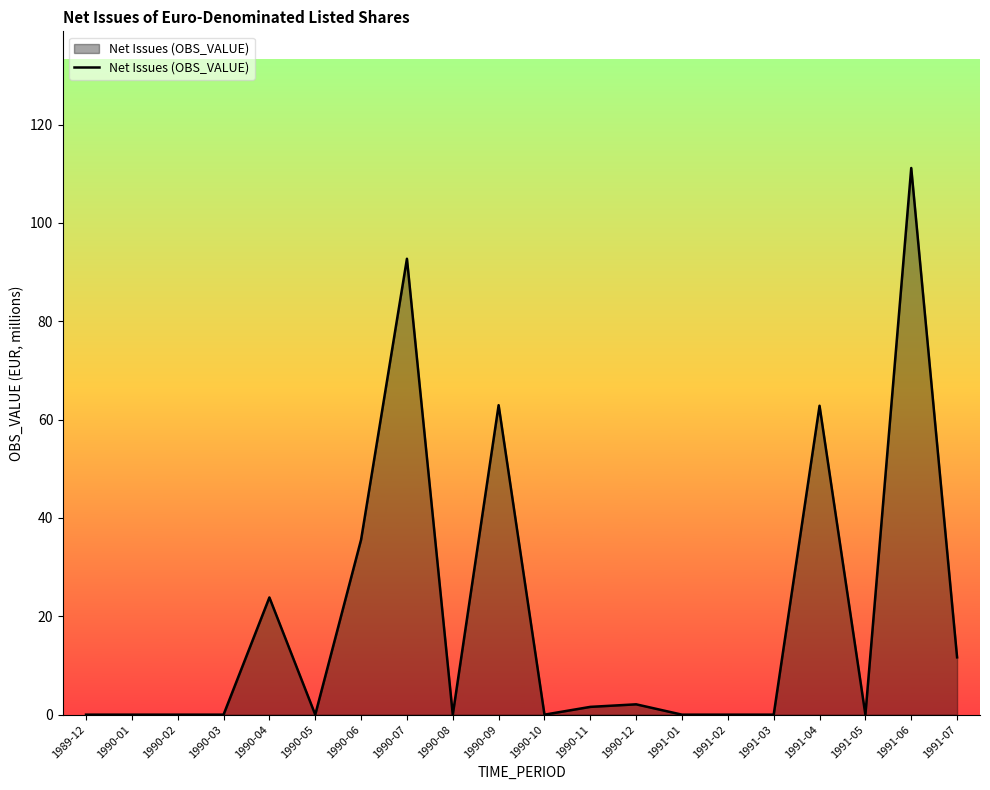

True or false: the data shows 0.0 at 1991-03.

True